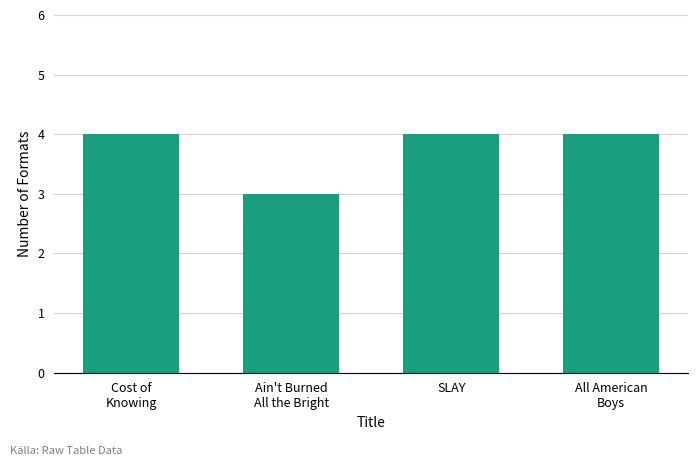

True or false: the data shows 4 at Cost of
Knowing.

True